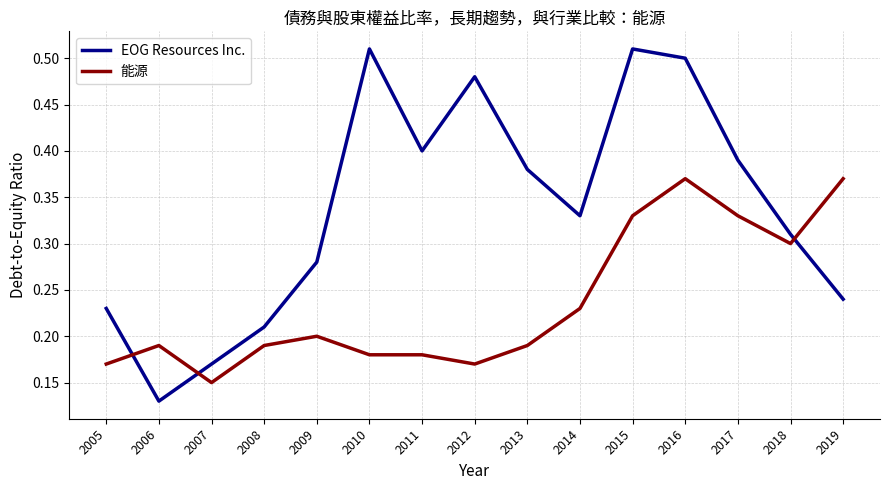

True or false: 能源 and EOG Resources Inc. cross at least once.

True